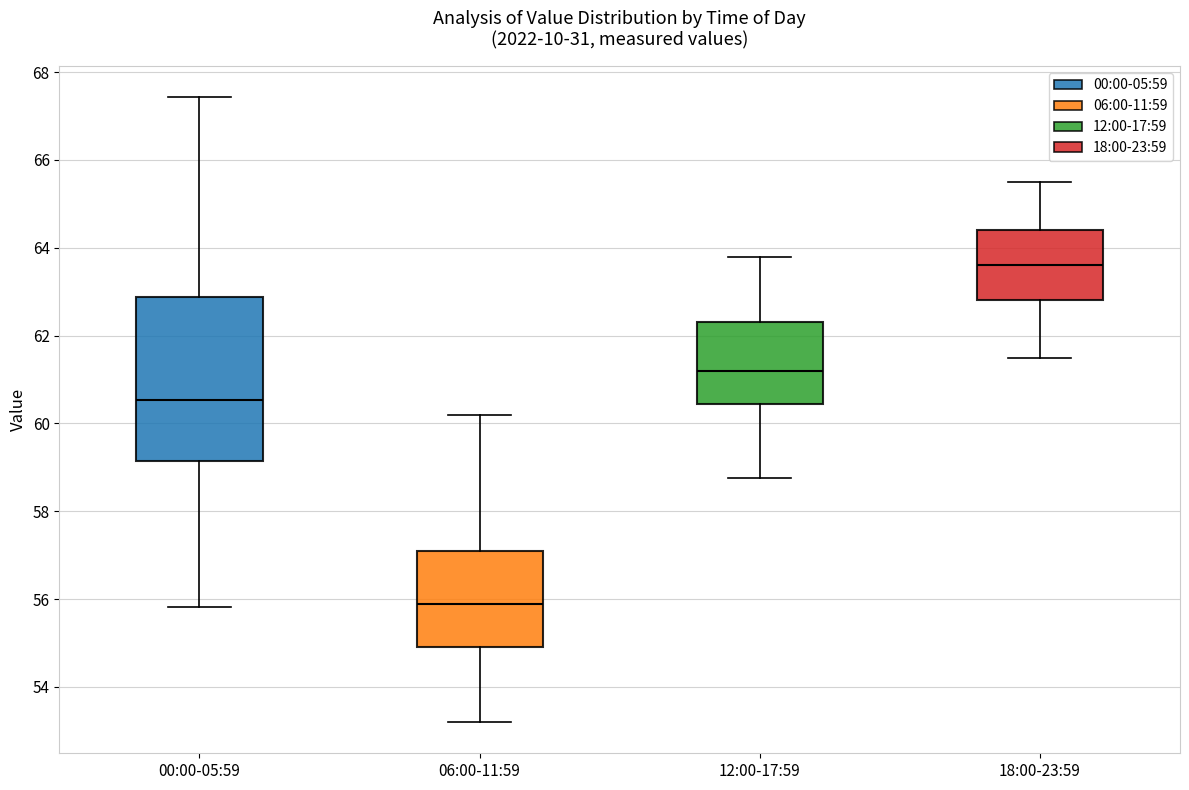

Where does the median line of the box for 18:00-23:59 sit on the y-axis? The values are not printed on the chart, so give them approximately, as read against the axis.

63.6